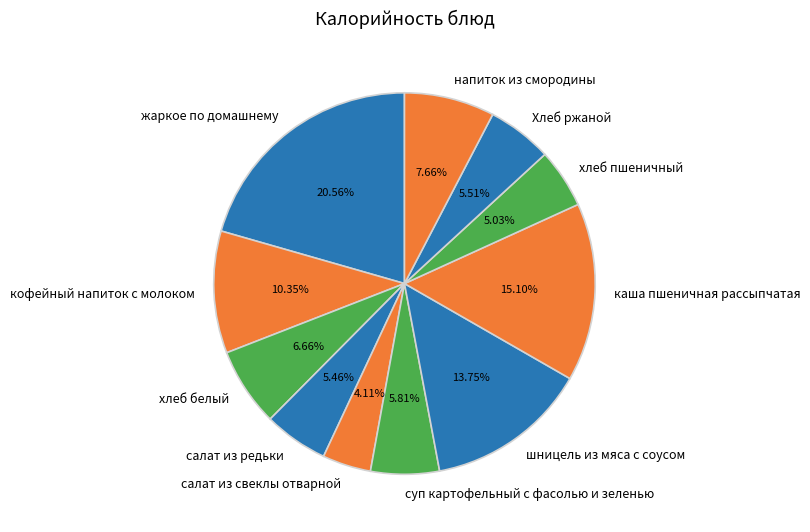

What percentage is the хлеб пшеничный slice, to the nearest percent?

5%